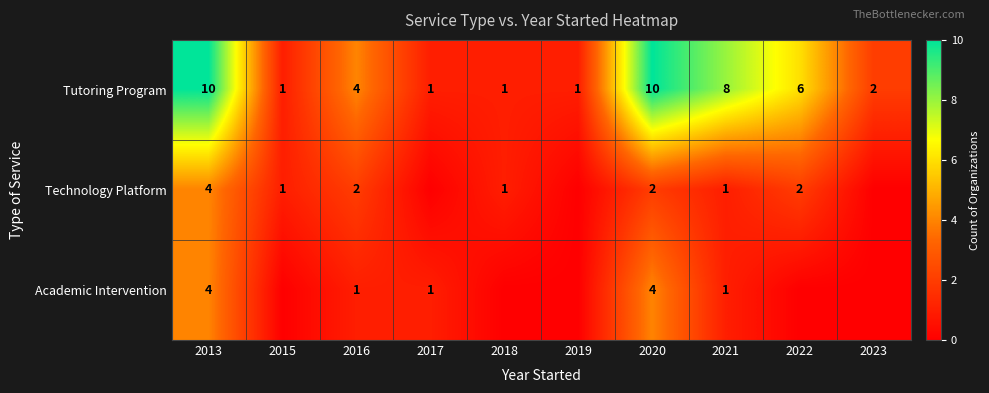

The value of Tutoring Program at 2023 is 2. True or false?

True